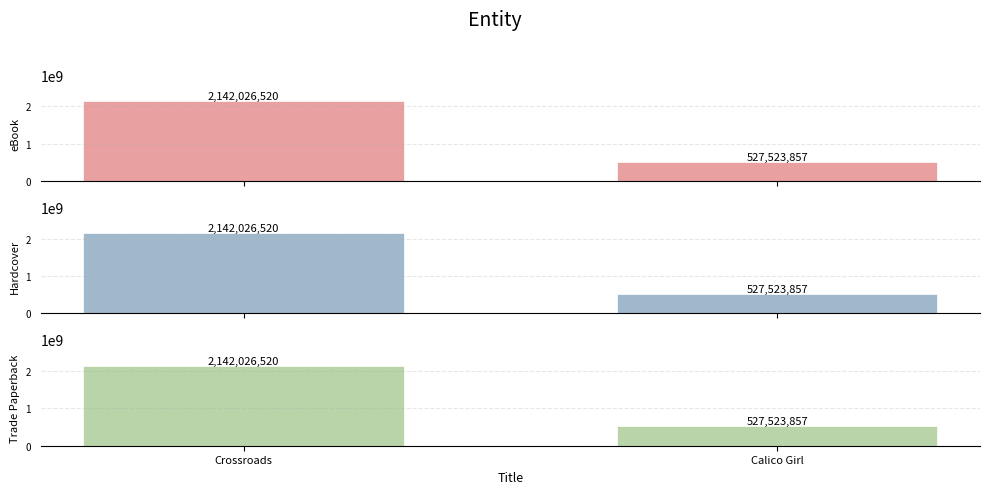

What position from the right is Crossroads?

2